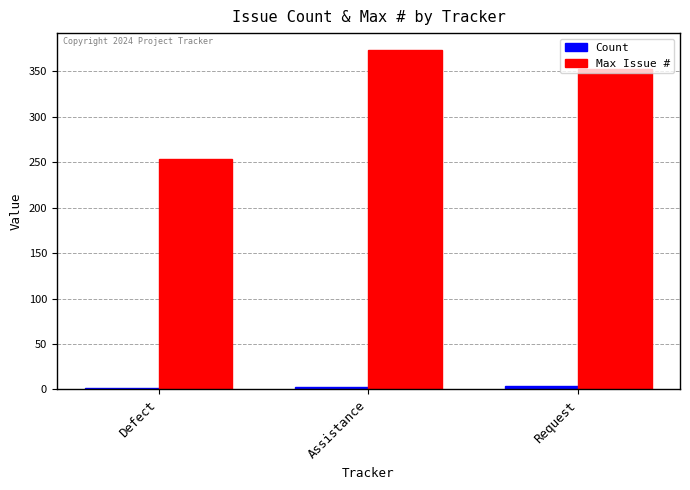

What is the label of the 1st bar from the right?

Request